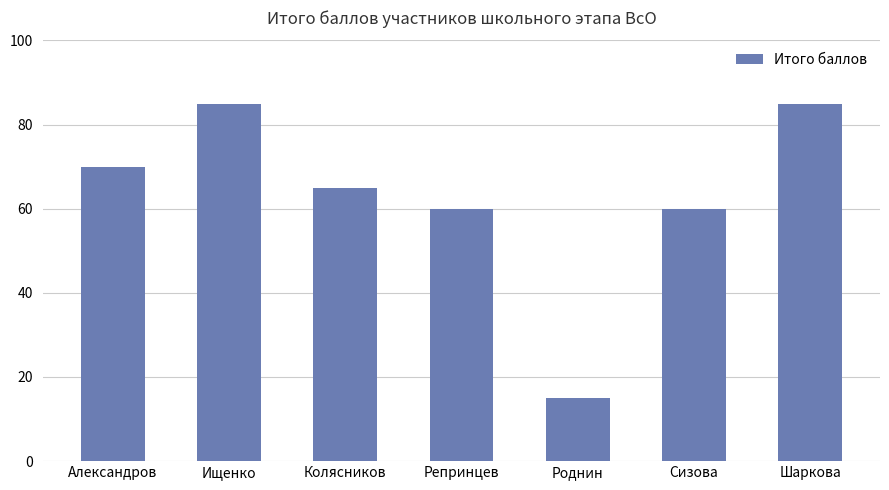

The chart shows a value of 34 at Сизова. True or false?

False